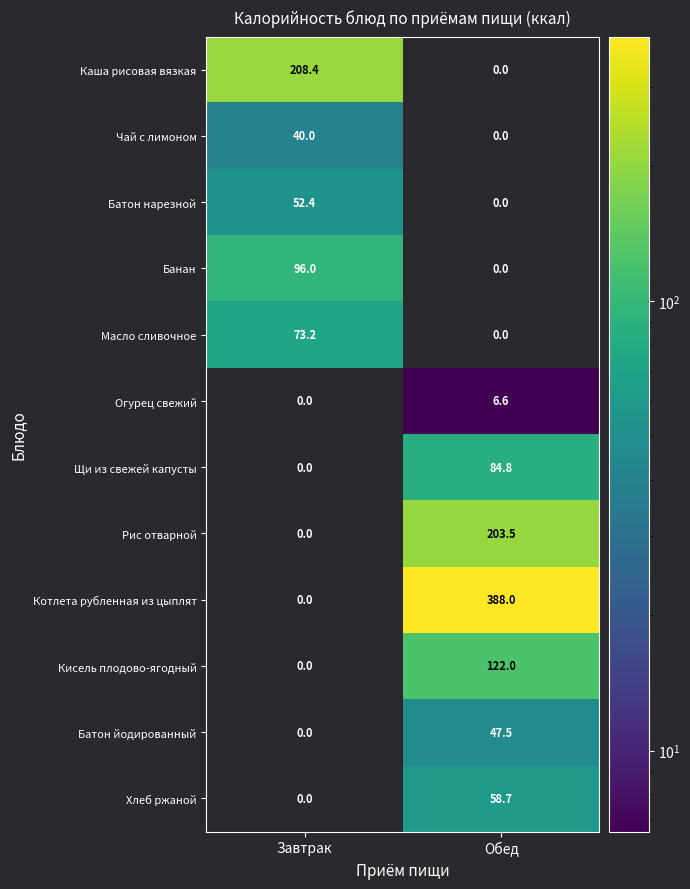

Where is Огурец свежий nearest to the value 3?

Завтрак